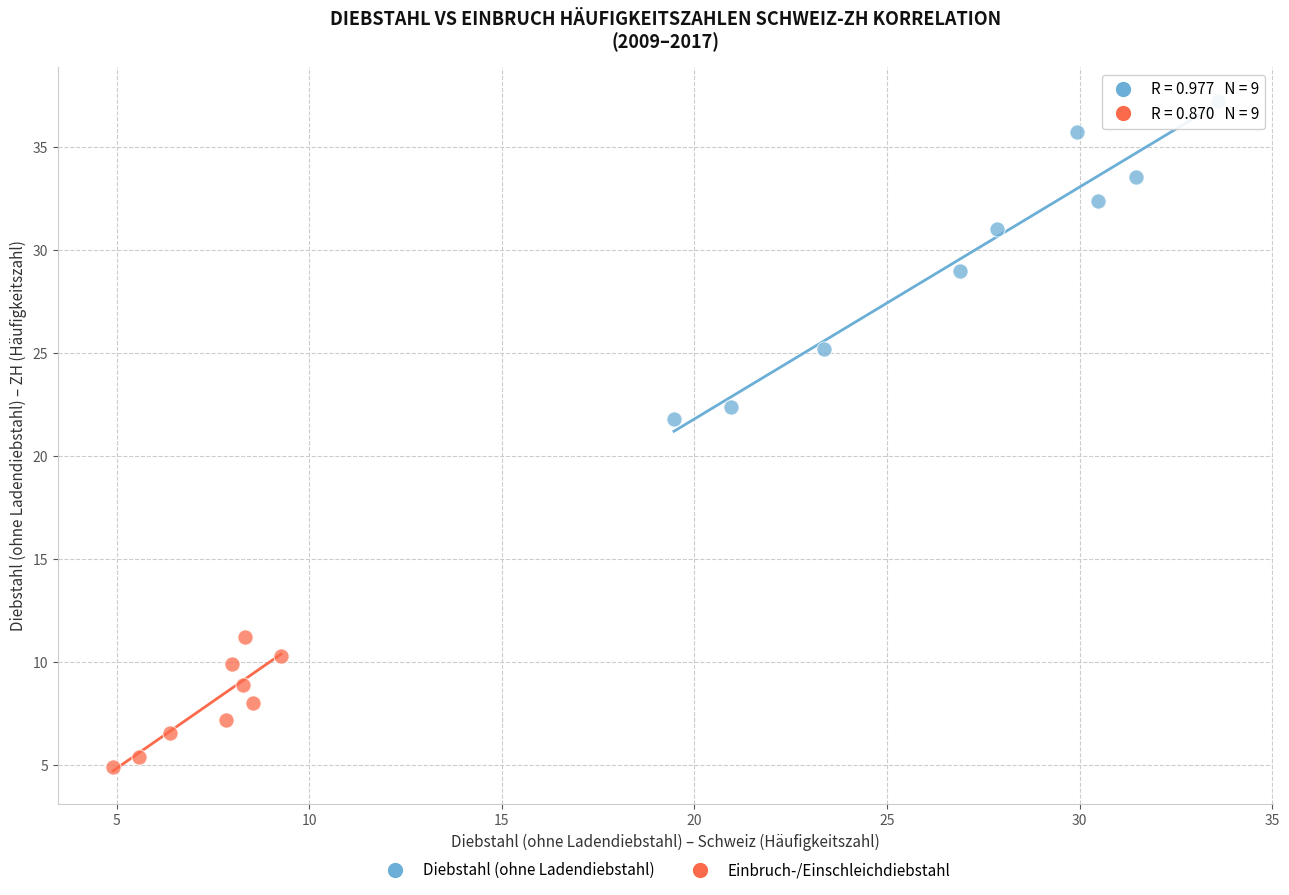

Which series has the widest spread of Y values?

Diebstahl (ohne Ladendiebstahl)